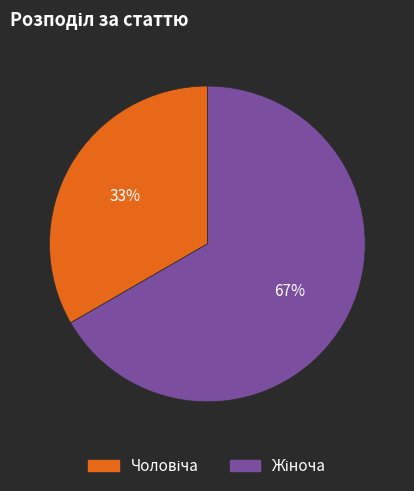

To the nearest percent, what is the average slice percentage?

50%